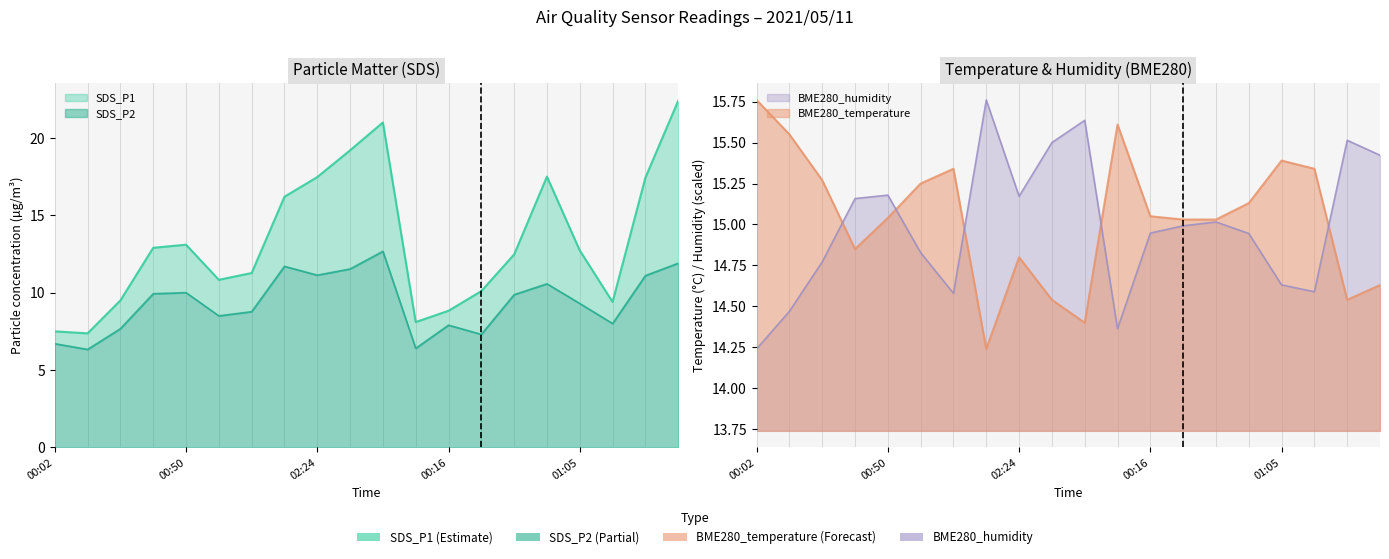

What position from the left is 00:04?

12